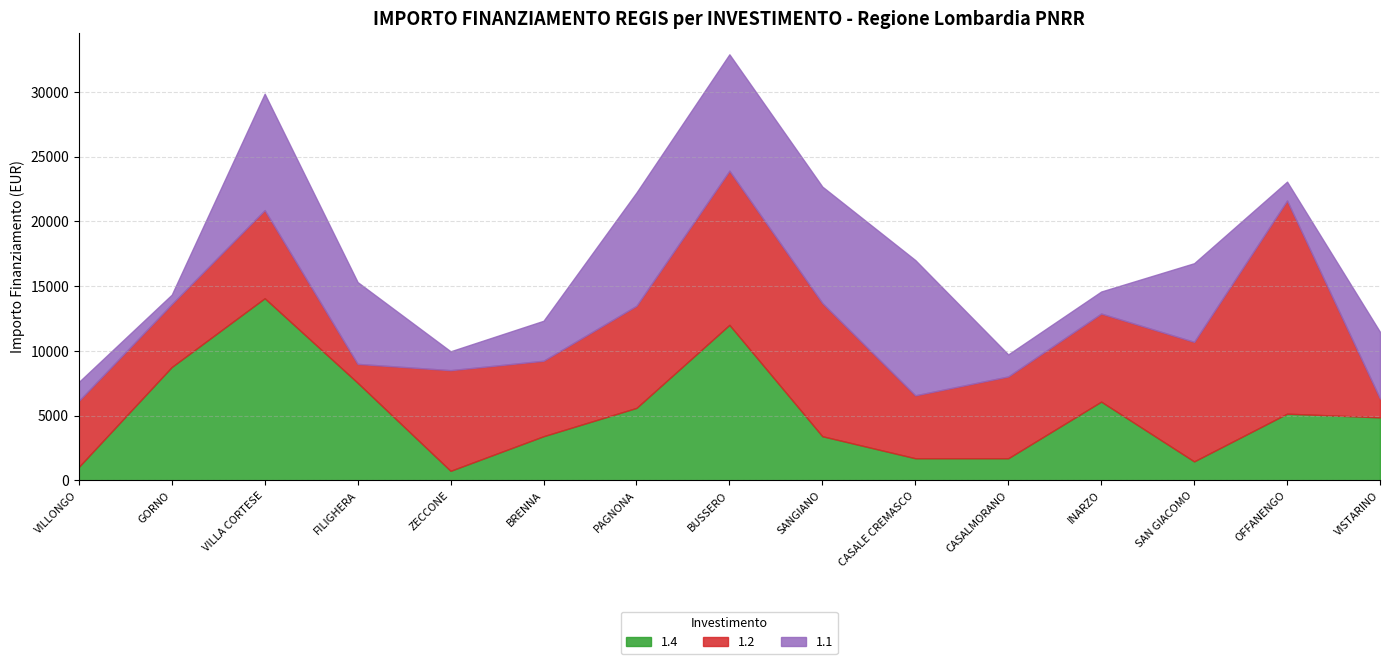

How many values in the 1.1 series exceed 5145?

7